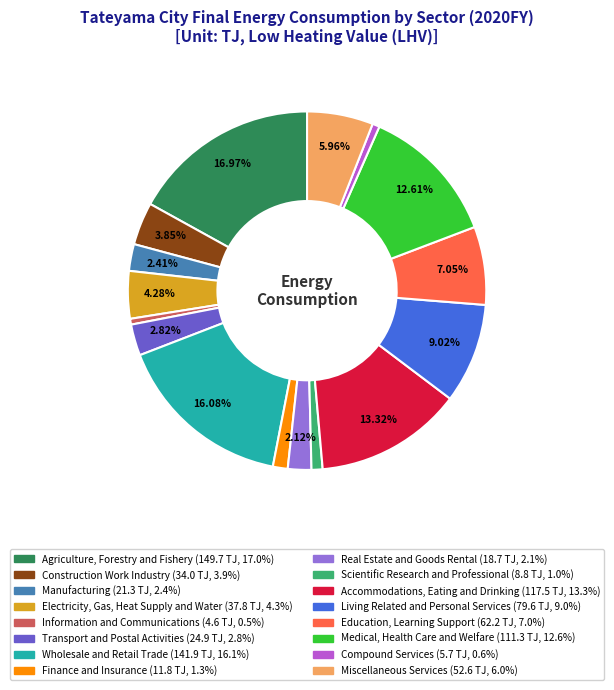

Is there any slice that represents more than half of the pie?

No